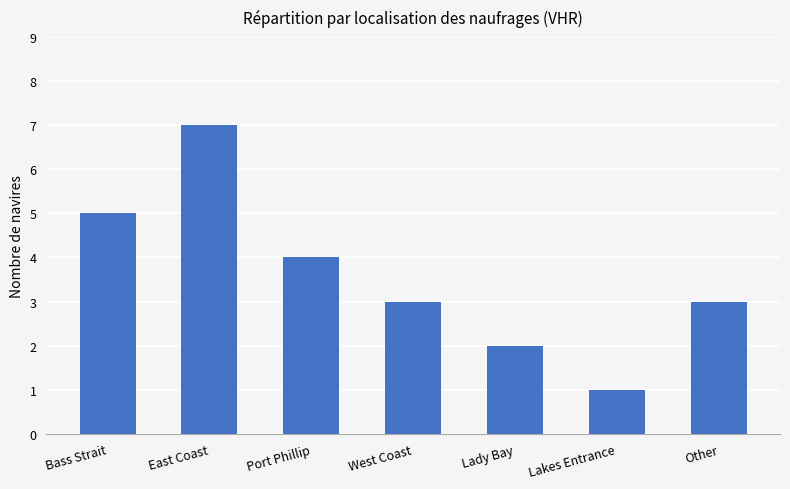

Reading left to right, what are all the values shown in this chart?

Bass Strait=5	East Coast=7	Port Phillip=4	West Coast=3	Lady Bay=2	Lakes Entrance=1	Other=3